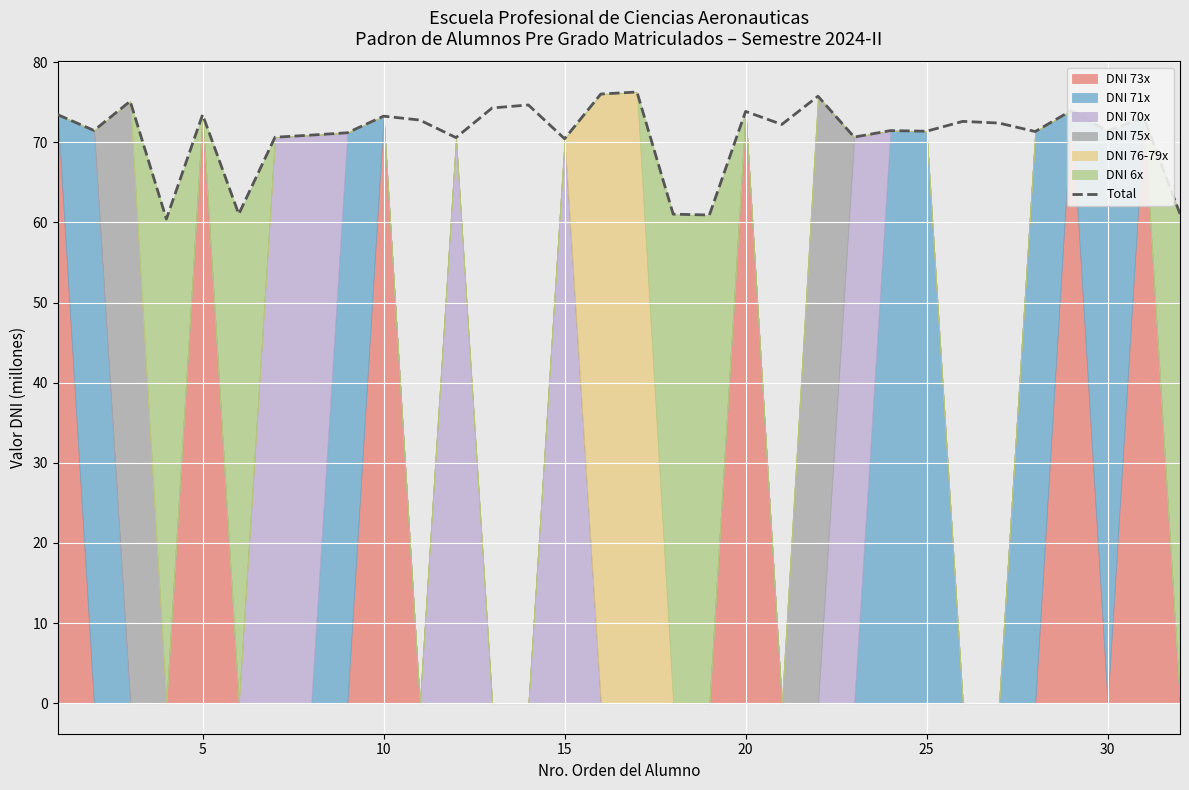

Does the chart display data point markers on the line(s)?

No